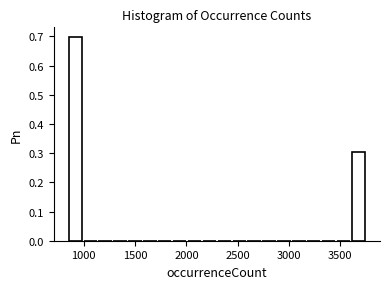

Read against the x-axis, roughly where is the centre of the tallest bar?

900